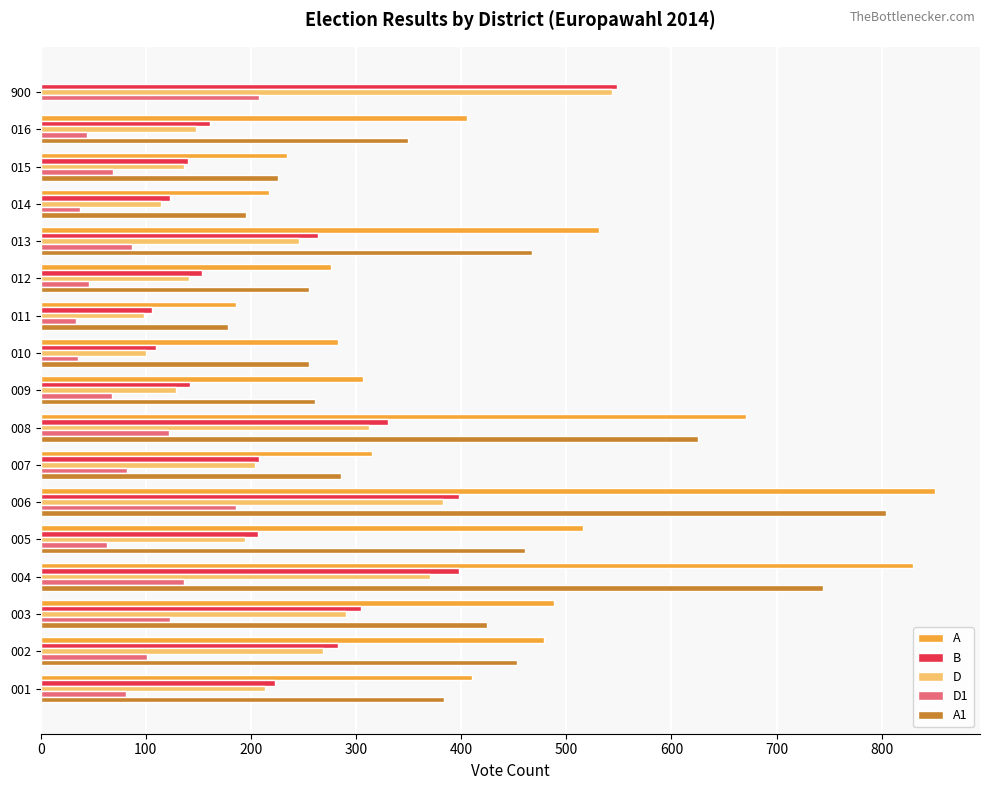

At which category is the sum across all series the highest?

006